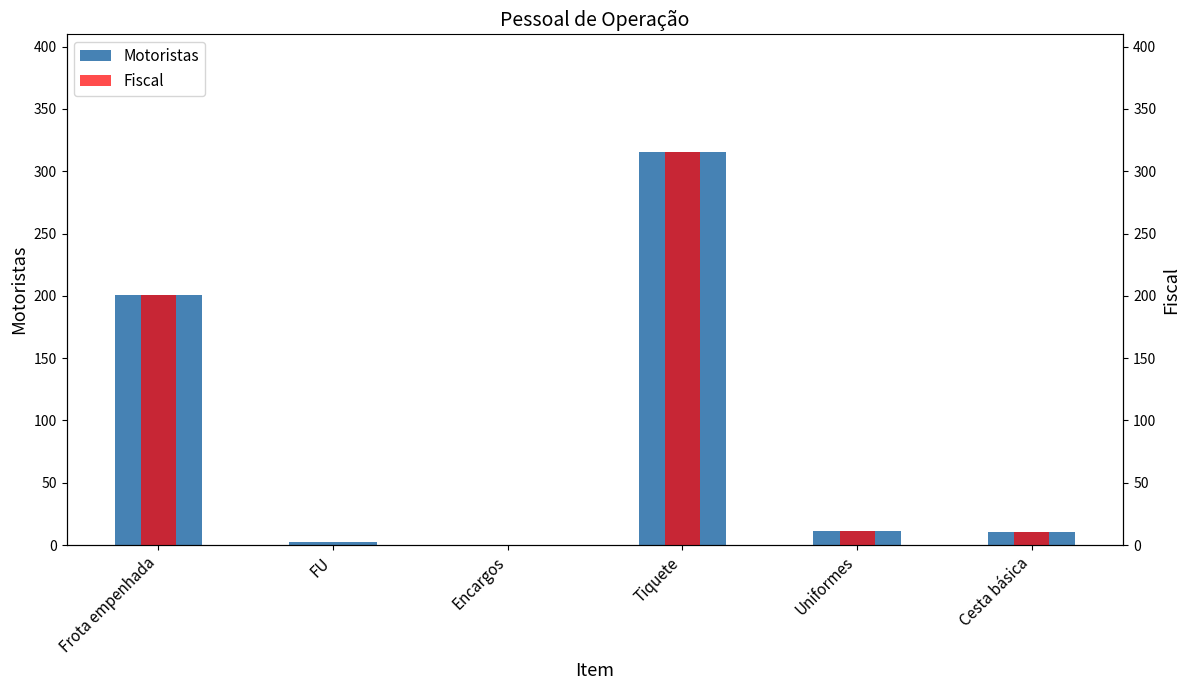

Rank the series by their average value, from highest to lowest.

Motoristas, Fiscal